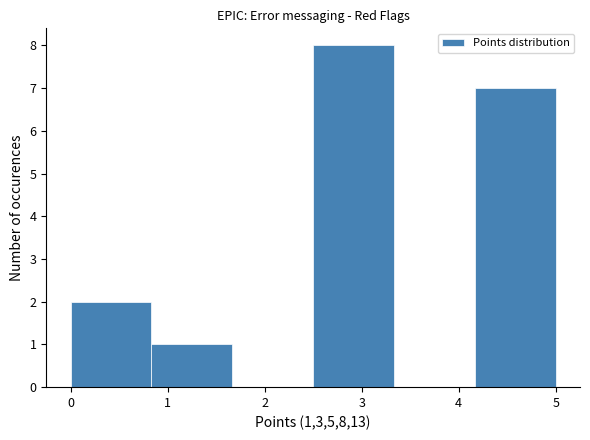

Reading left to right, transcribe this chart: for each bar, give the range it covers on the x-axis and its height. Neither the bar edges nor the heights are printed on the chart, so give them approximately, as read against the axes.

0.0 to 0.8: 2
0.8 to 1.7: 1
1.7 to 2.5: 0
2.5 to 3.3: 8
3.3 to 4.2: 0
4.2 to 5.0: 7